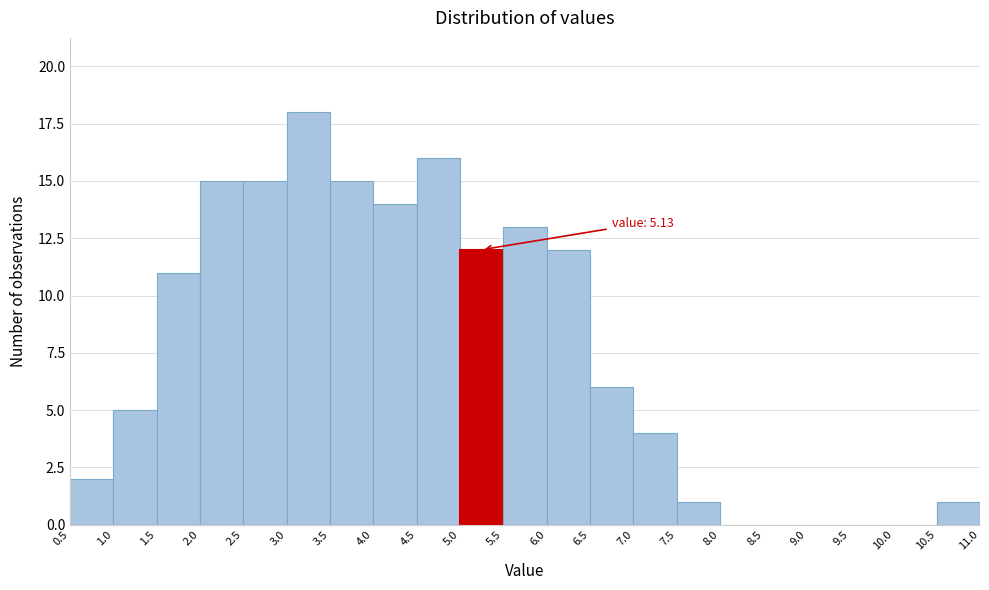

Over which range of the x-axis is the bar tallest?

3.0 to 3.5